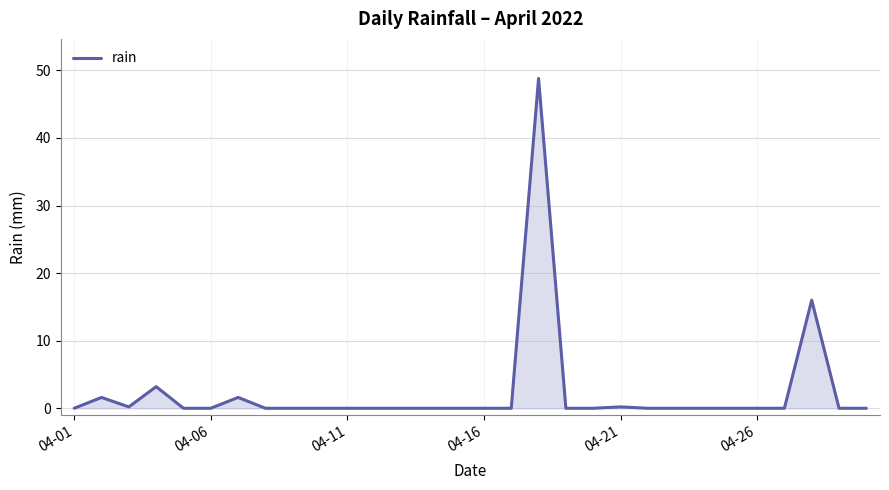

What is the maximum value shown in the chart?

48.8